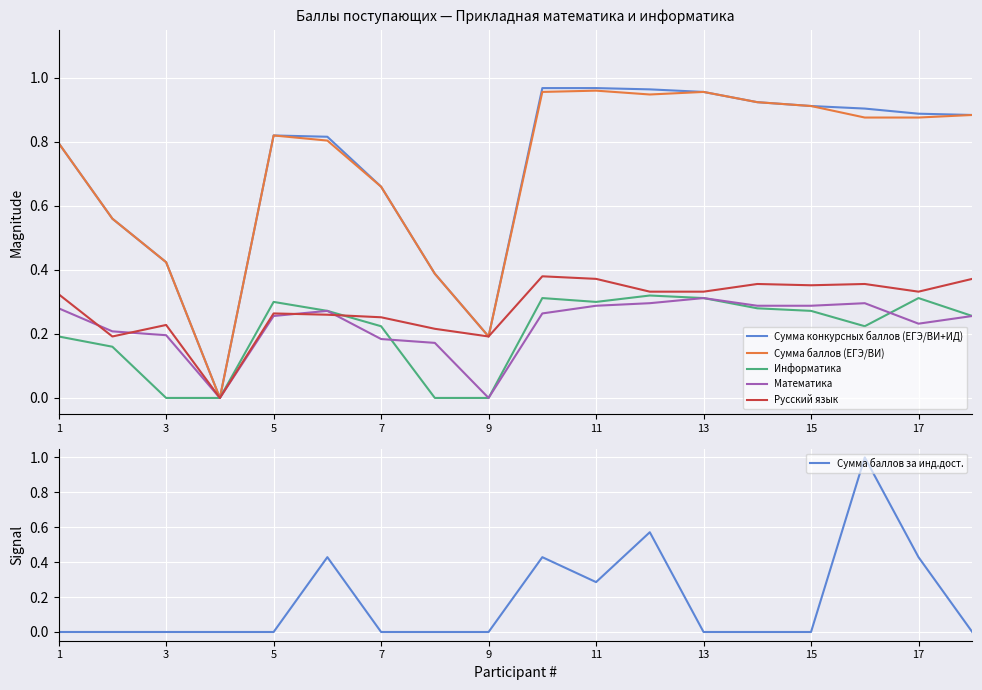

What are all the series names shown in the legend?

Сумма конкурсных баллов (ЕГЭ/ВИ+ИД), Сумма баллов (ЕГЭ/ВИ), Информатика, Математика, Русский язык, Сумма баллов за инд.дост.